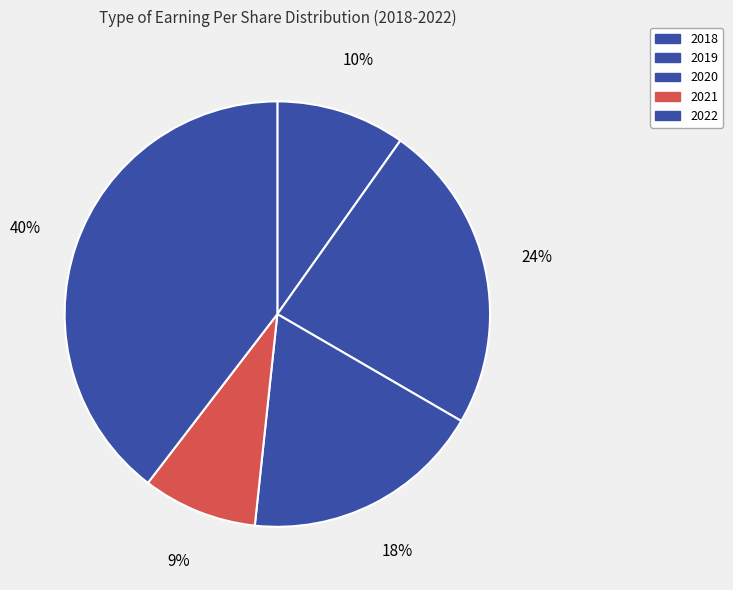

How many segments does this pie chart have?

5